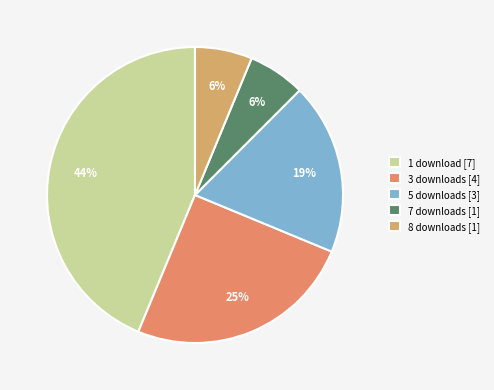

How many segments does this pie chart have?

5